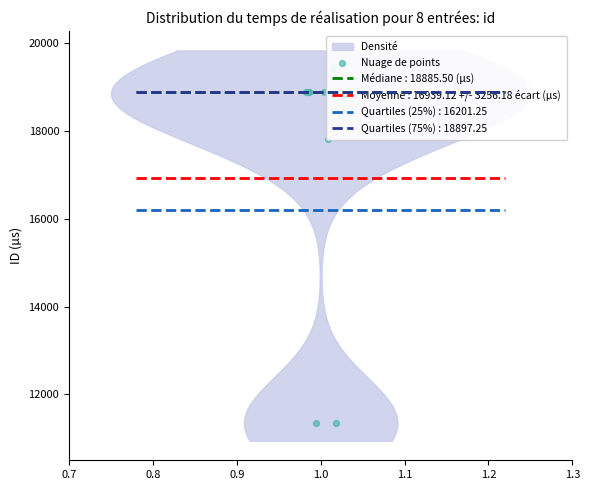

What is the change in value from 1.1 to 1.3?

+12